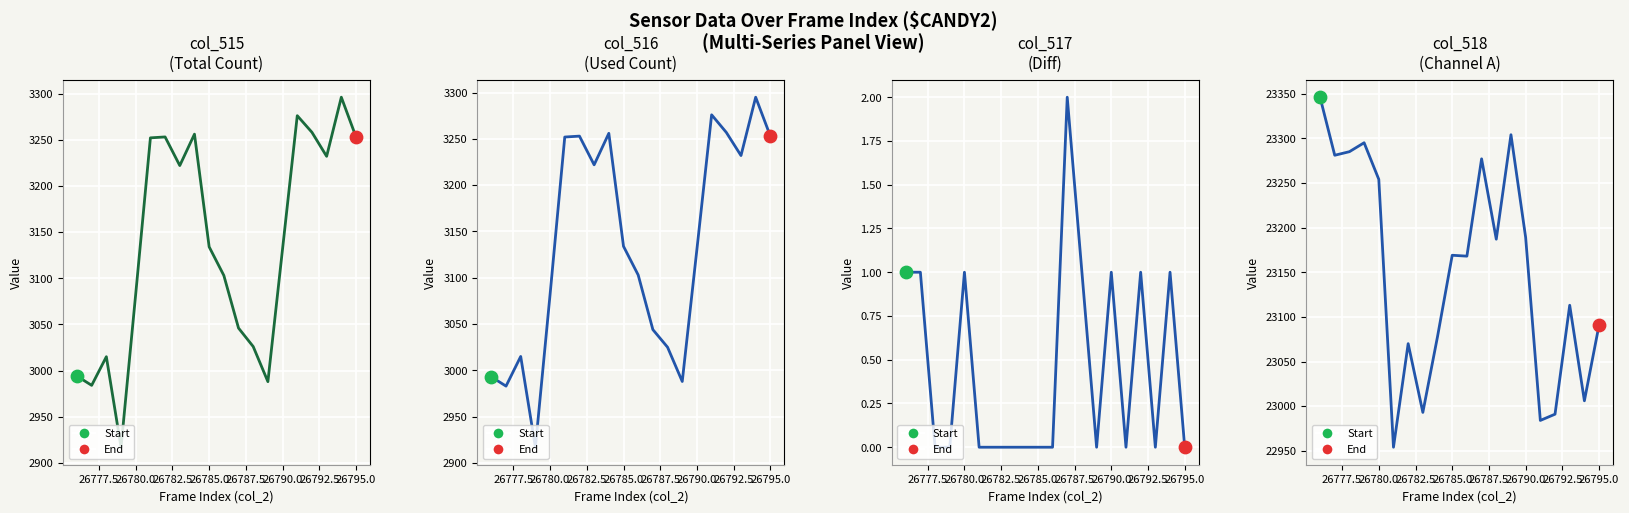

What is the total value across all series at 26790.0?

29576